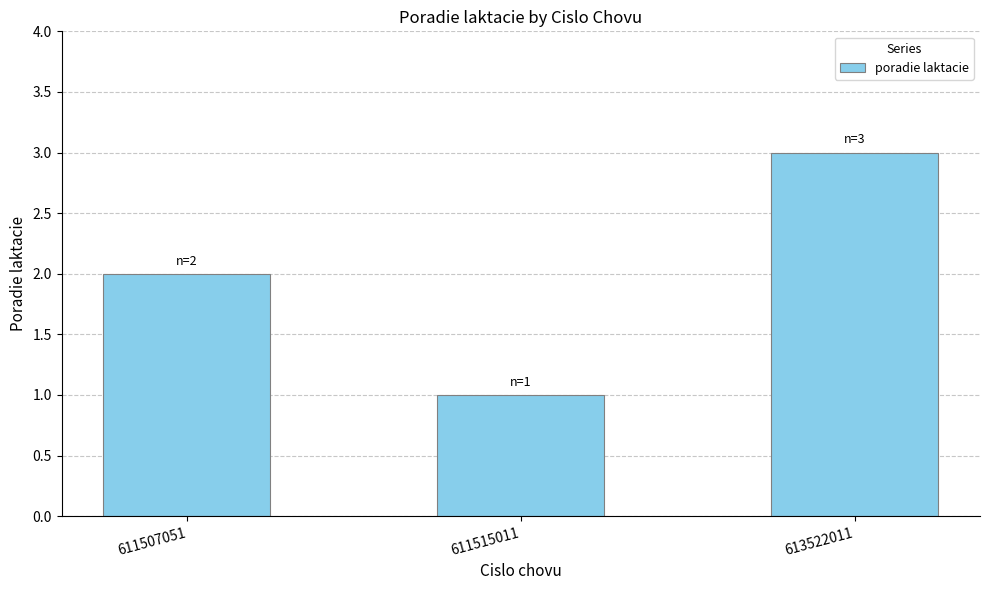

What is the greatest value displayed?

3